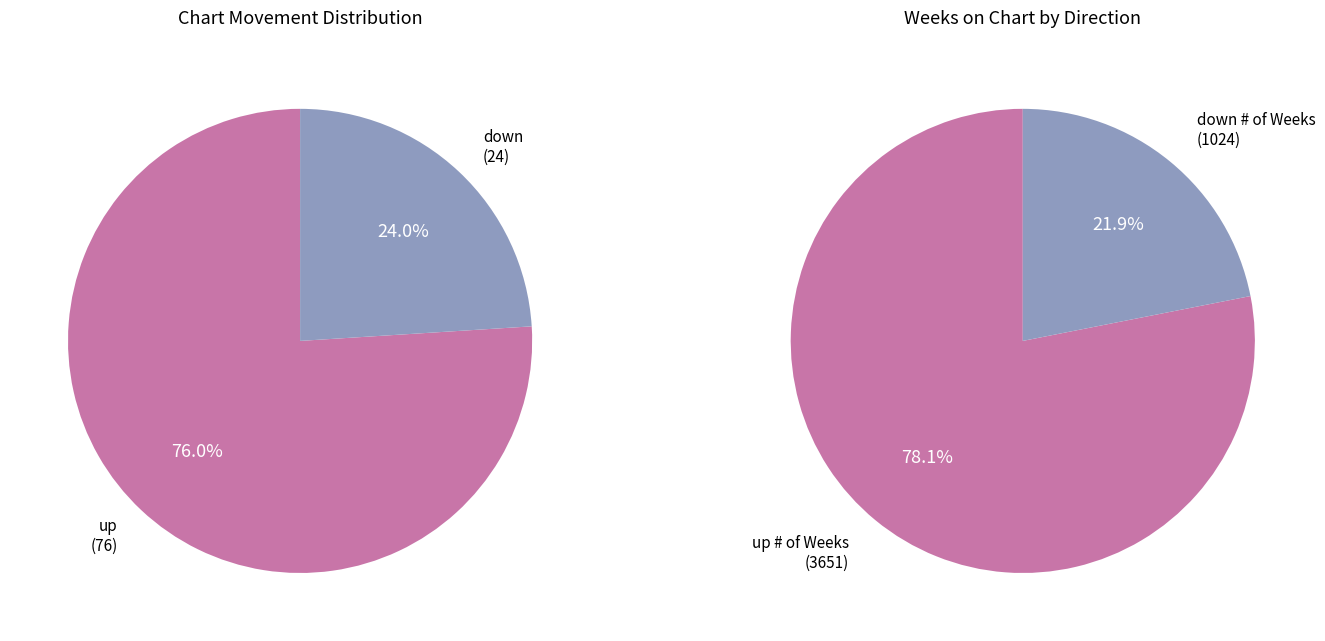

What is the ratio of the value at down to the value at up?

0.3